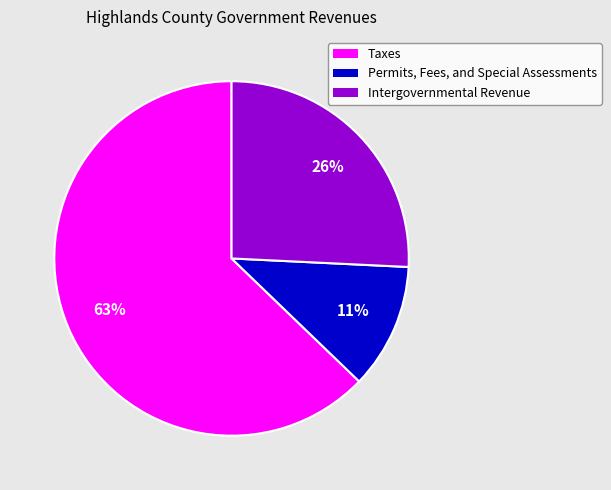

What is the ratio of the value at Intergovernmental Revenue to the value at Taxes?

0.4